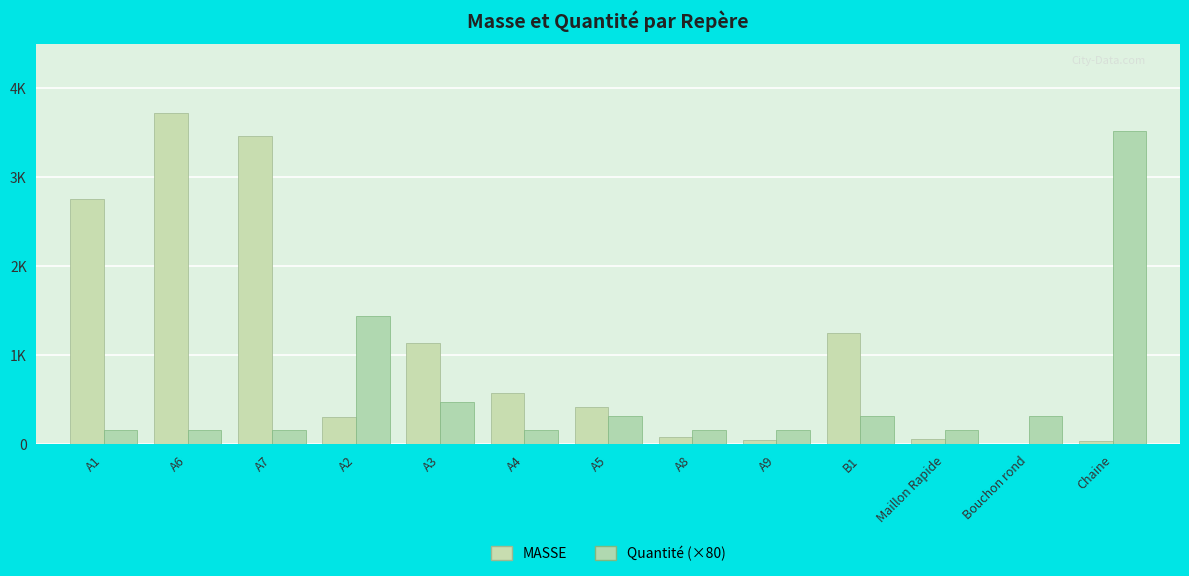

Rank the categories by Quantité (×80) value from highest to lowest.

Chaine, A2, A3, A5, B1, Bouchon rond, A1, A6, A7, A4, A8, A9, Maillon Rapide